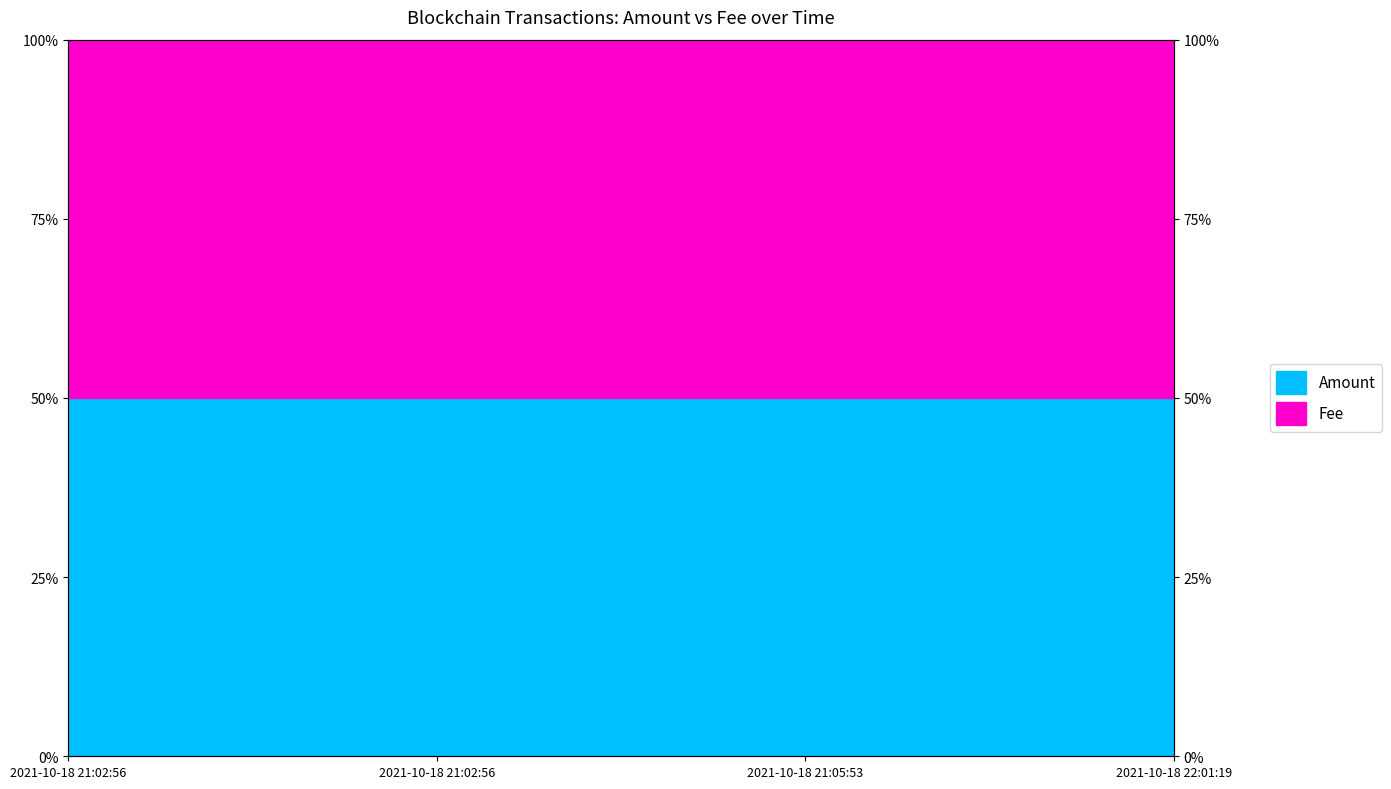

How many data points are above 50?

1